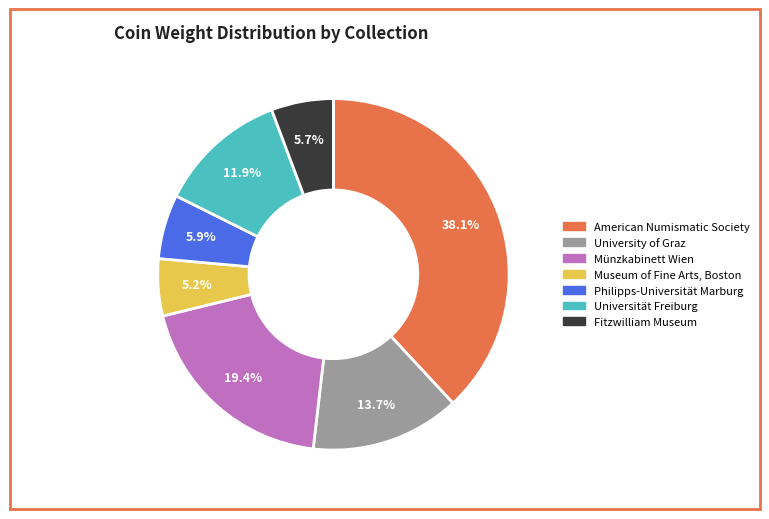

Is there any slice that represents more than half of the pie?

No